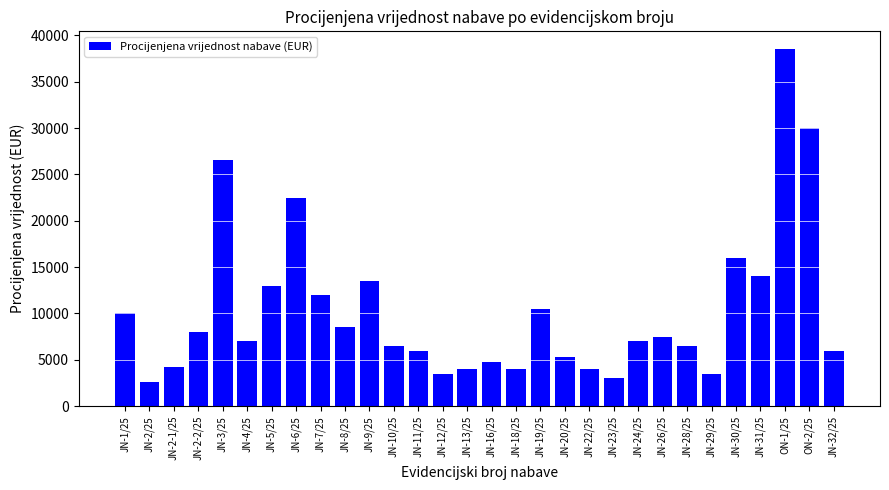

Where does the data first go above 7000?

JN-1/25